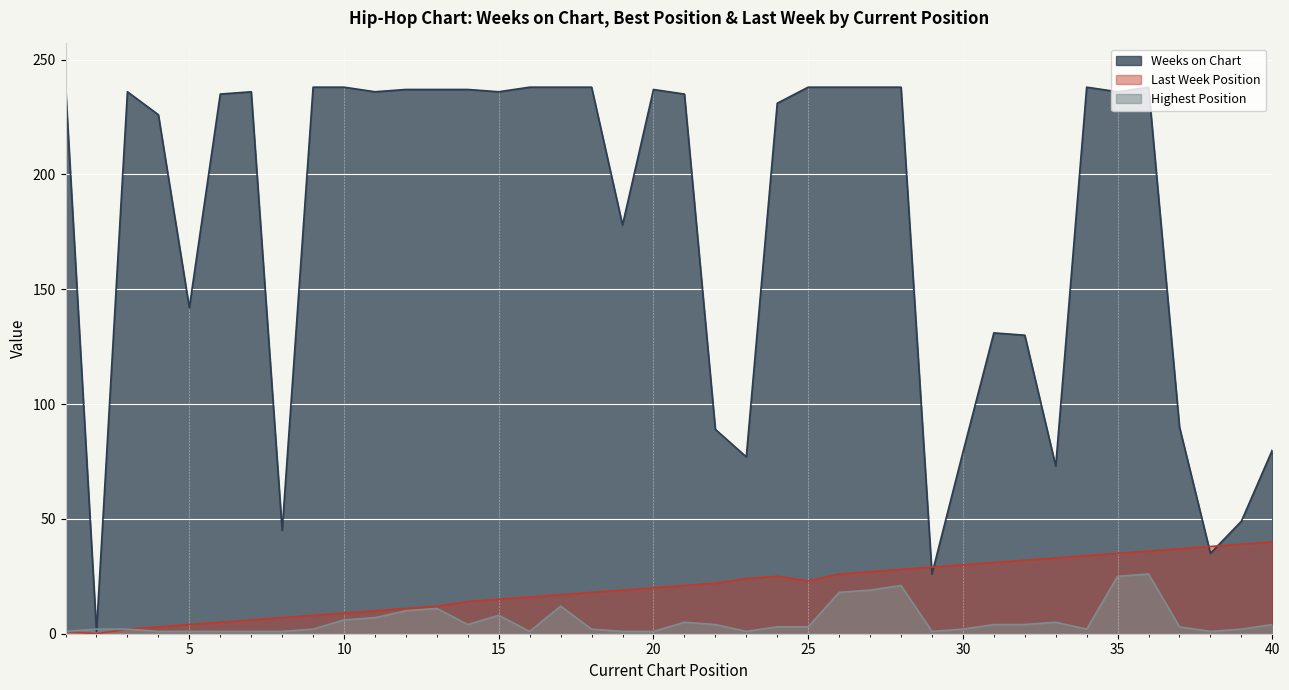

At which category is the sum across all series the highest?

36